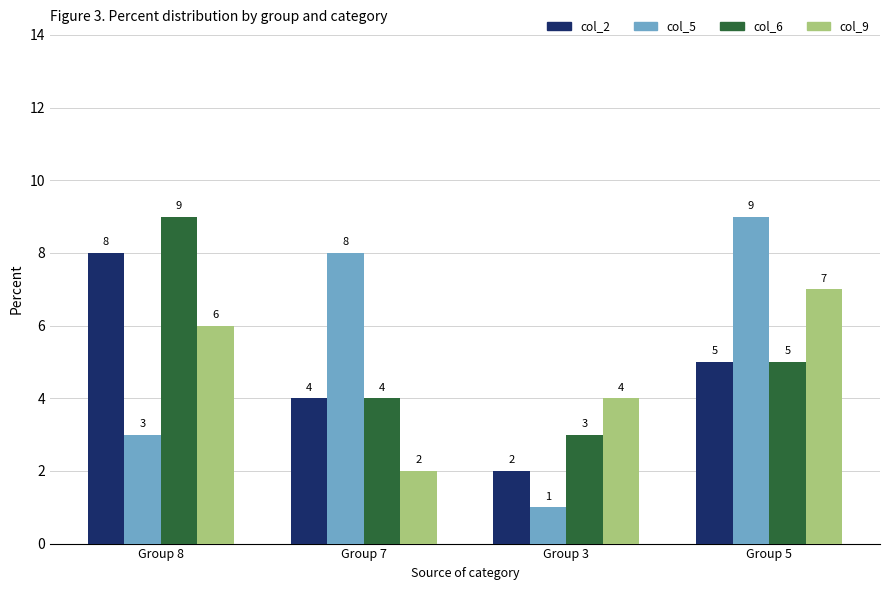

At which label is col_5 closest to 5?

Group 8